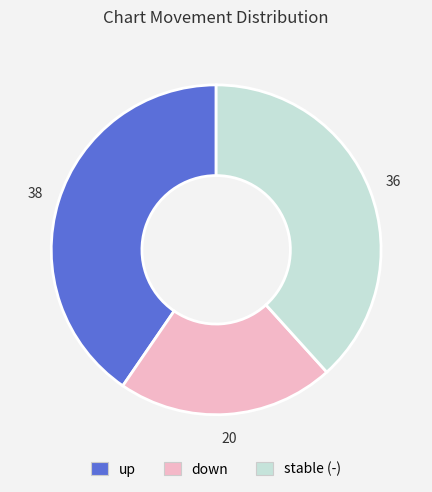

True or false: stable (-) accounts for 38% of the total.

True